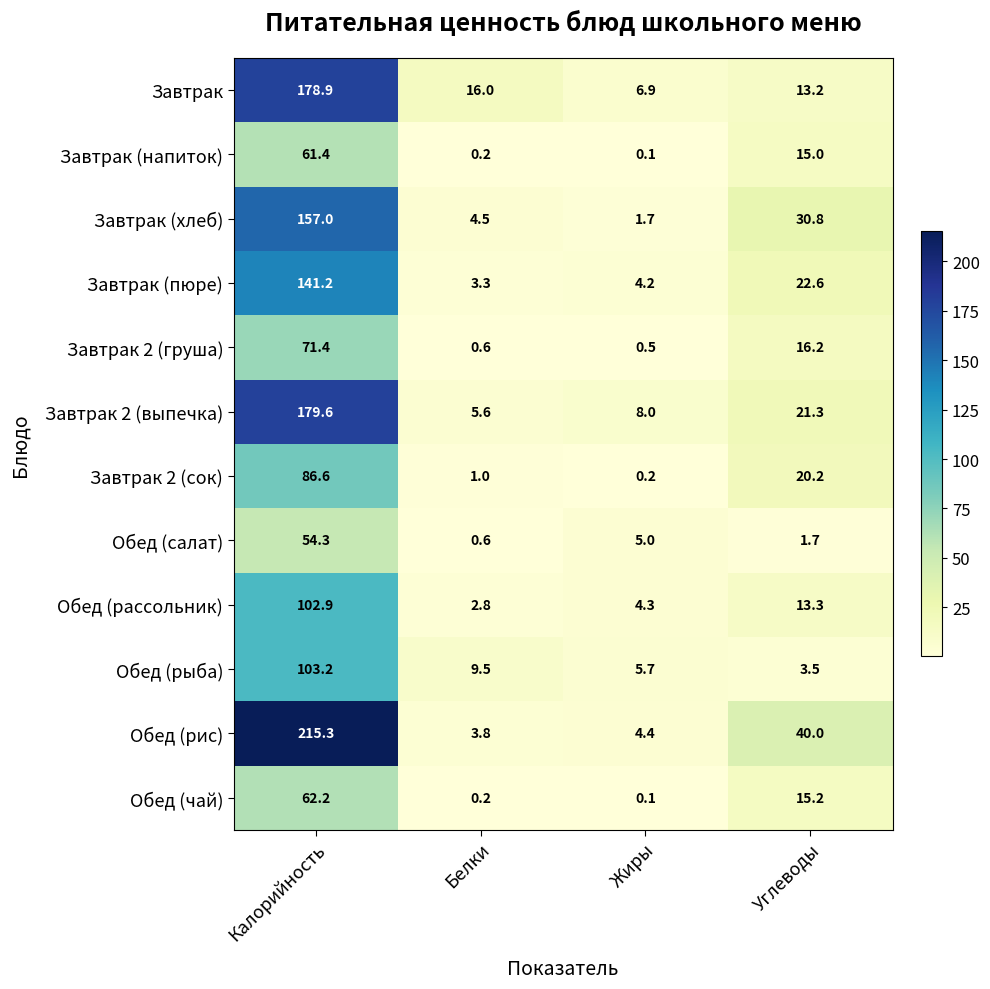

Is it true that Завтрак (напиток) equals 9.6 at Углеводы?

False